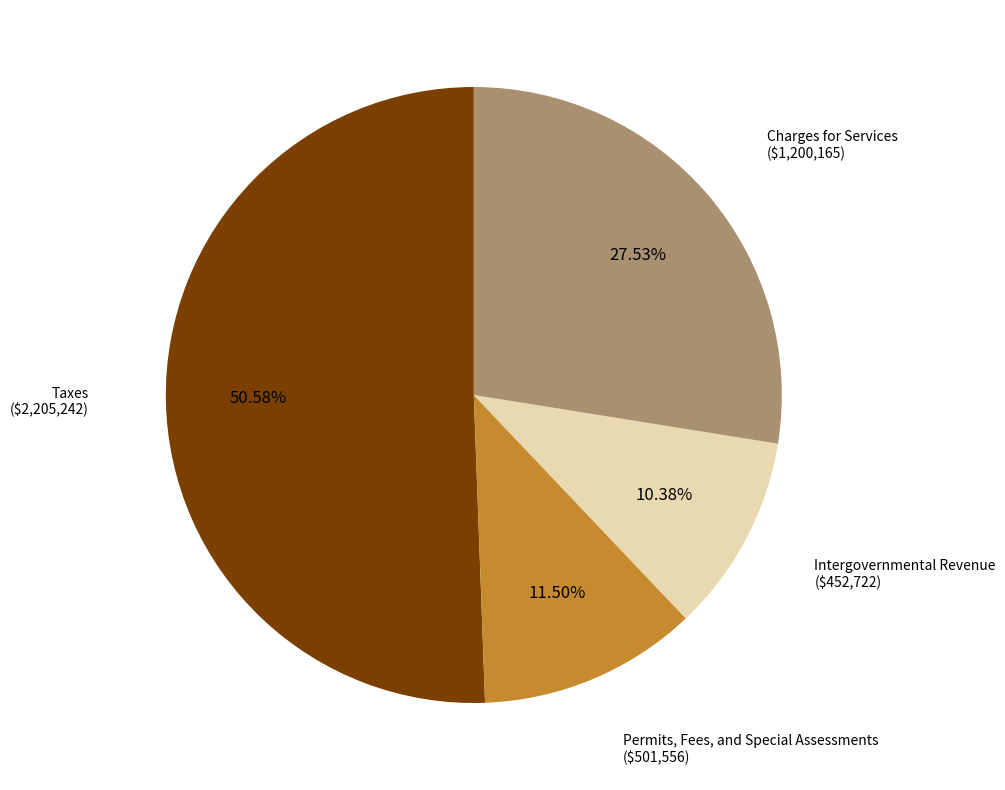

Which category has the smallest portion of the pie?

Intergovernmental Revenue